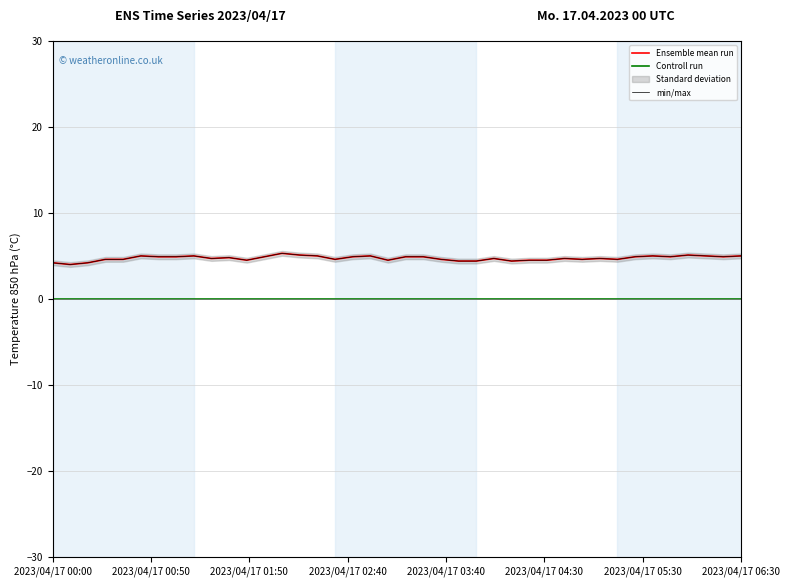

At which category is the sum across all series the highest?

13